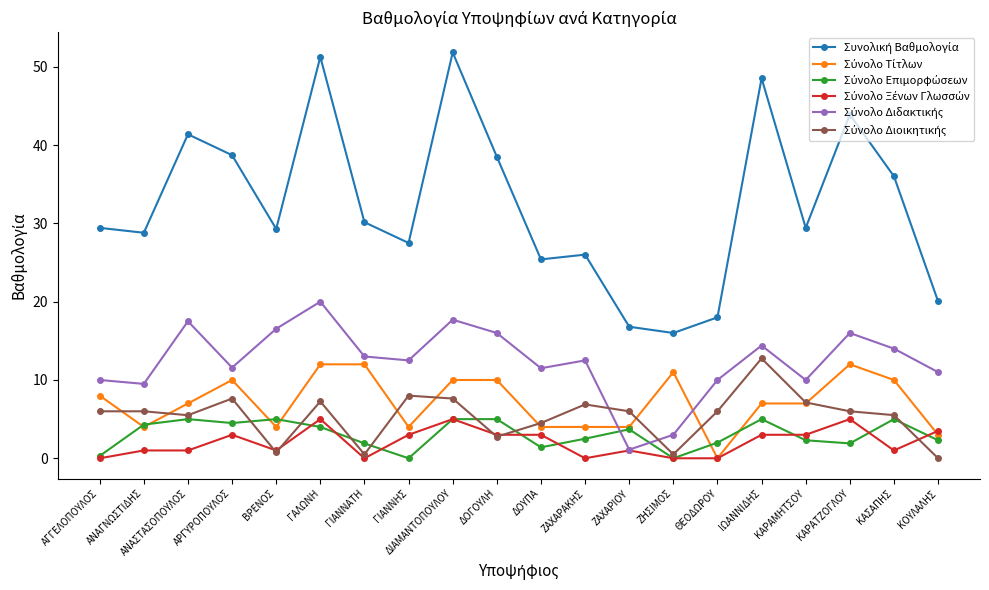

What is the maximum value shown in the chart?

51.8